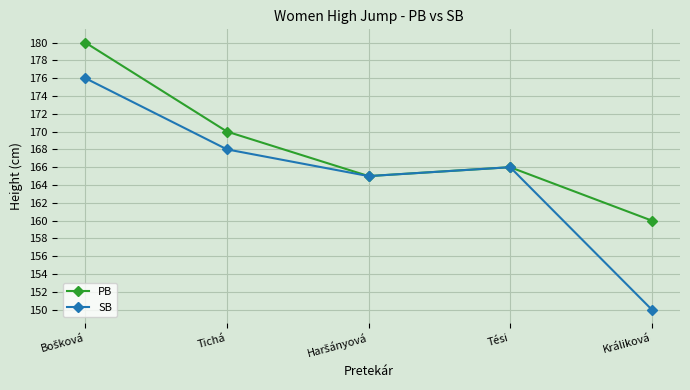

True or false: SB has more than 0 points higher than both neighbors.

True